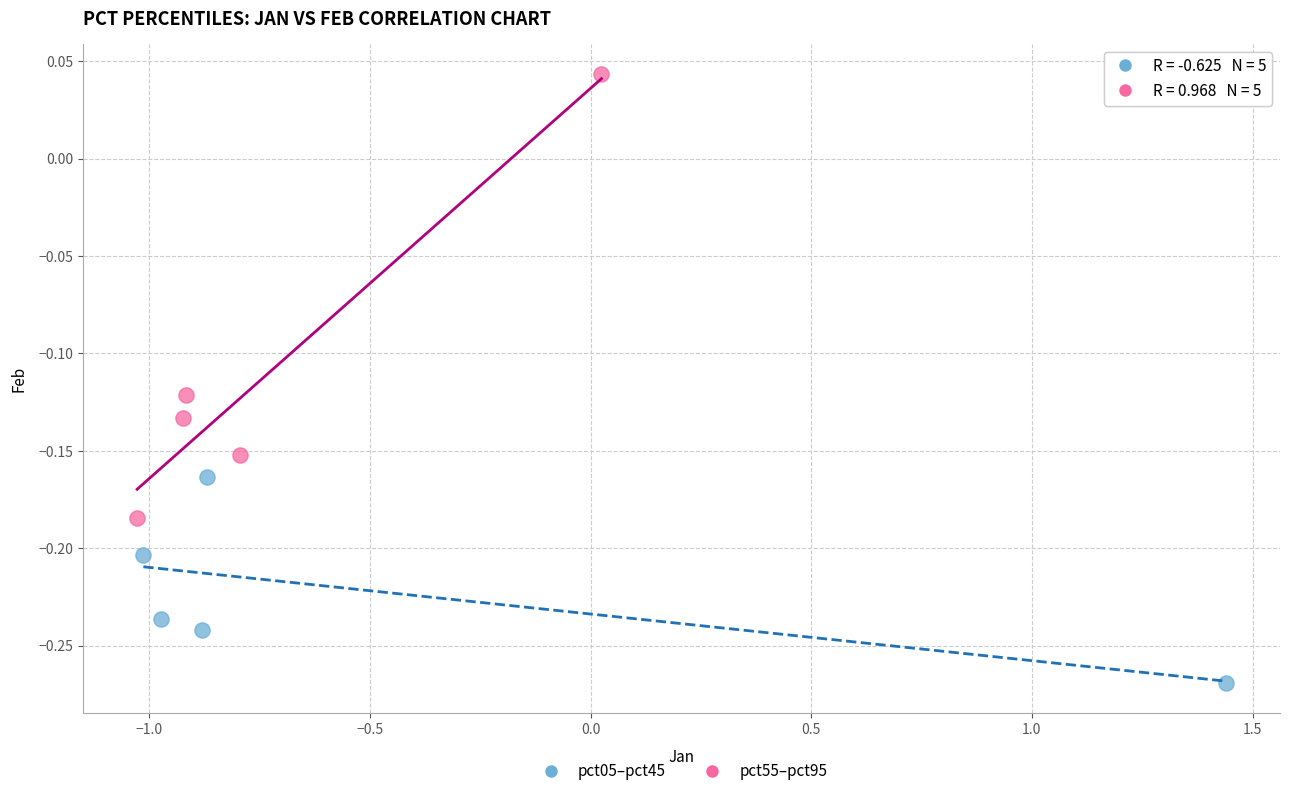

What are all the series names shown in the legend?

pct05–pct45, pct55–pct95